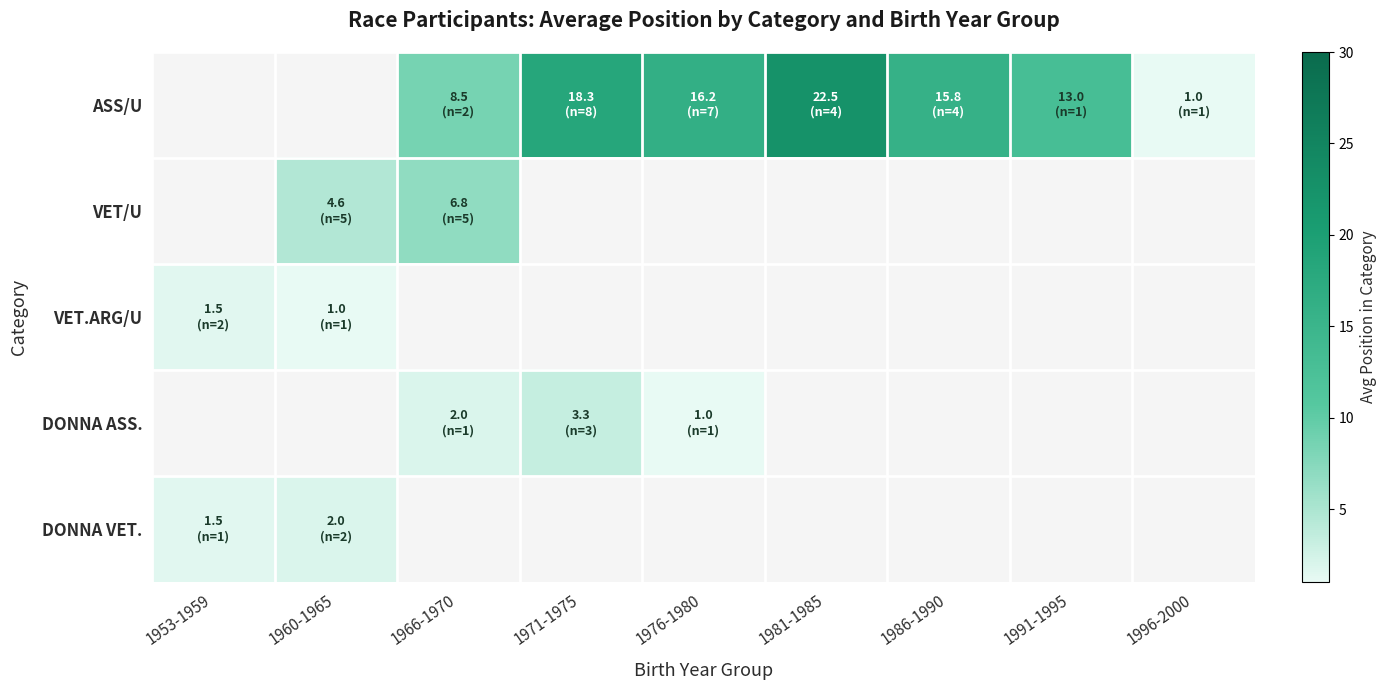

Between 1996-2000 and 1991-1995, which is larger?

1991-1995